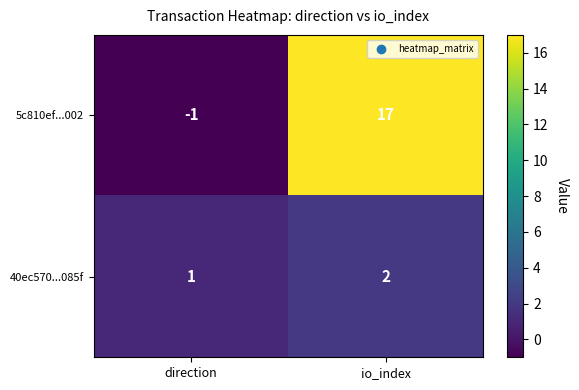

At which category does the chart reach its peak across all series?

io_index